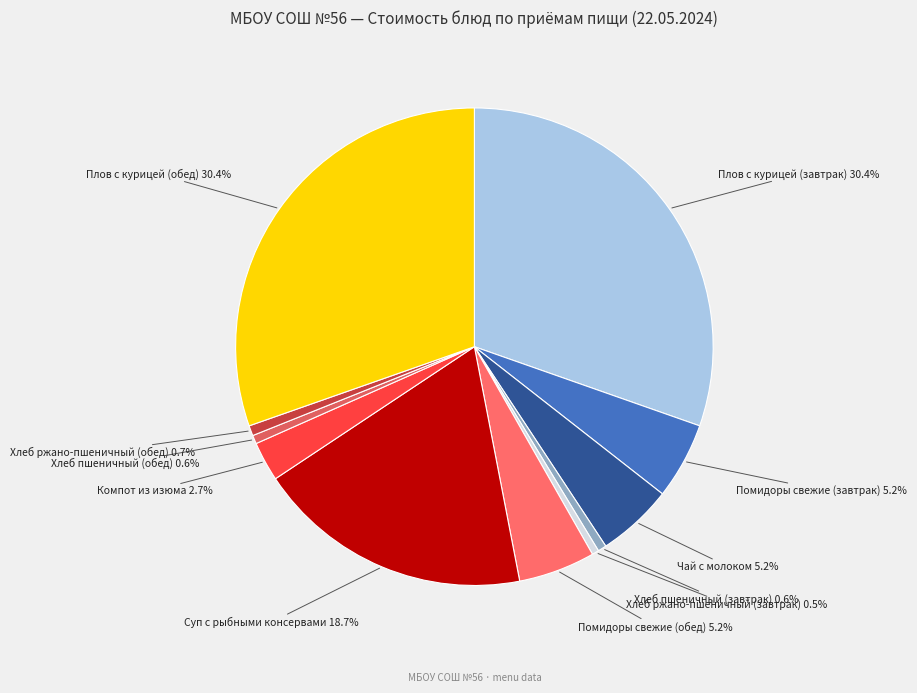

How many segments does this pie chart have?

11